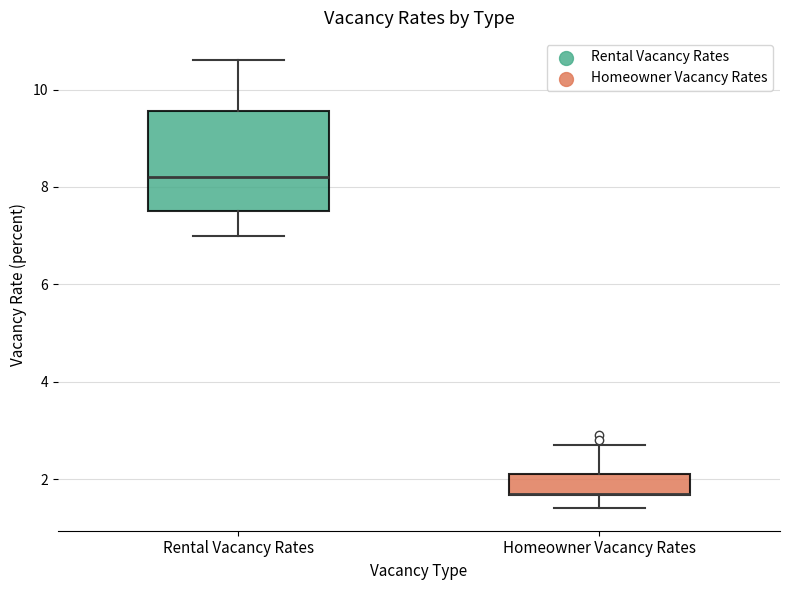

Reading left to right, read every box against the y-axis: the position of its median line, the range the box covers, and the ends of its whiskers. The values are not printed on the chart, so give them approximately, as read against the axis.

Rental Vacancy Rates: median 8.2, box 7.6 to 9.6, whiskers 7.0 to 10.6
Homeowner Vacancy Rates: median 1.8 (drawn on the box's lower edge), box 1.6 to 2.2, whiskers 1.4 to 2.8